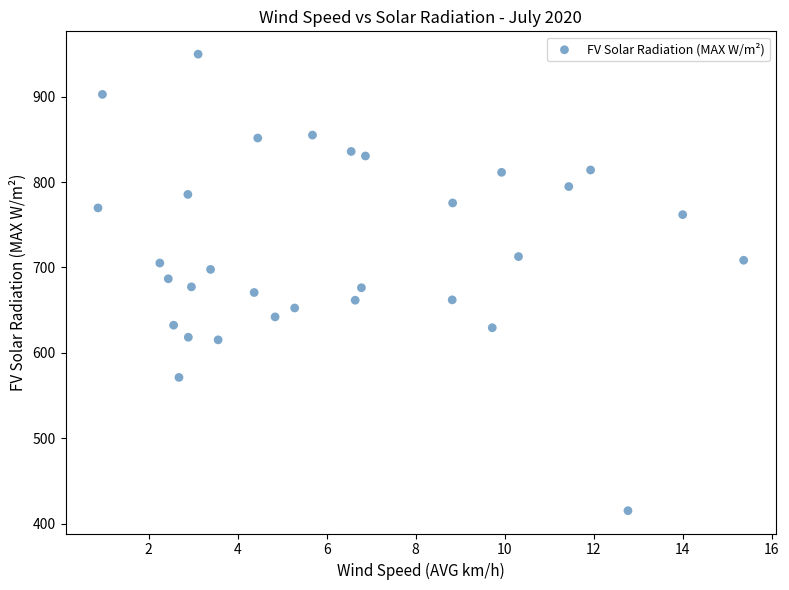

What is the range of Y values (max minus min)?

534.7